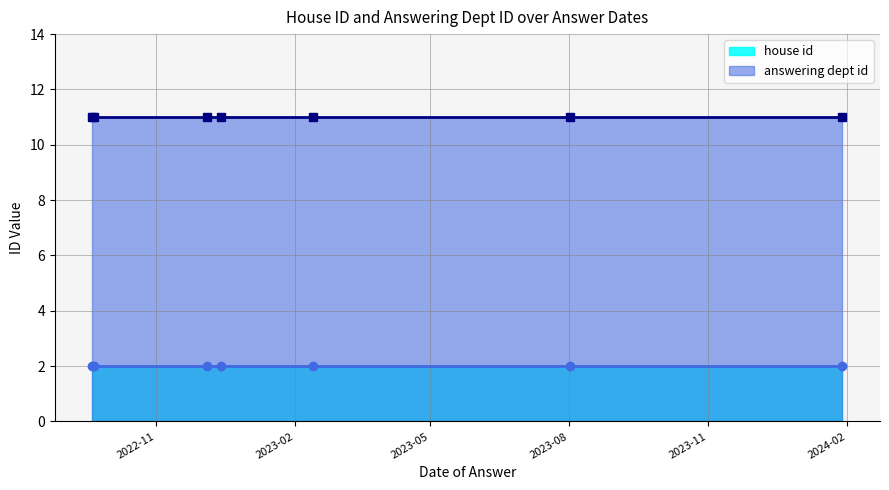

Is it true that house id equals 2 at 2023-02-13?

True